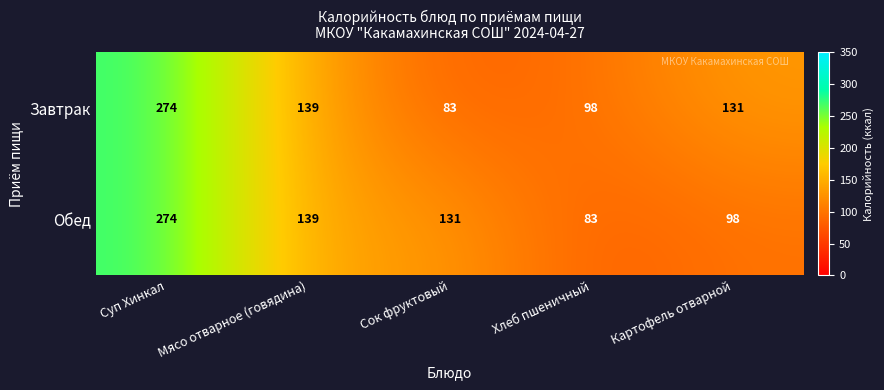

Is it true that Обед equals 32 at Хлеб пшеничный?

False